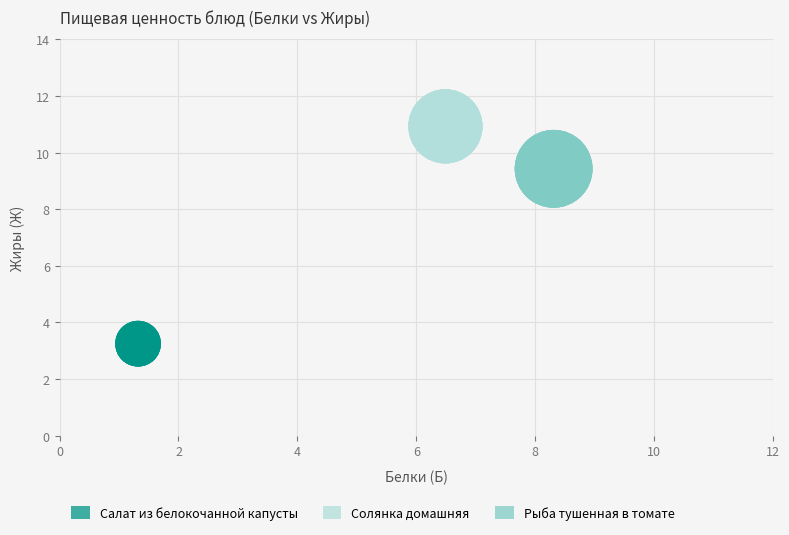

What are all the series names shown in the legend?

Салат из белокочанной капусты, Солянка домашняя, Рыба тушенная в томате